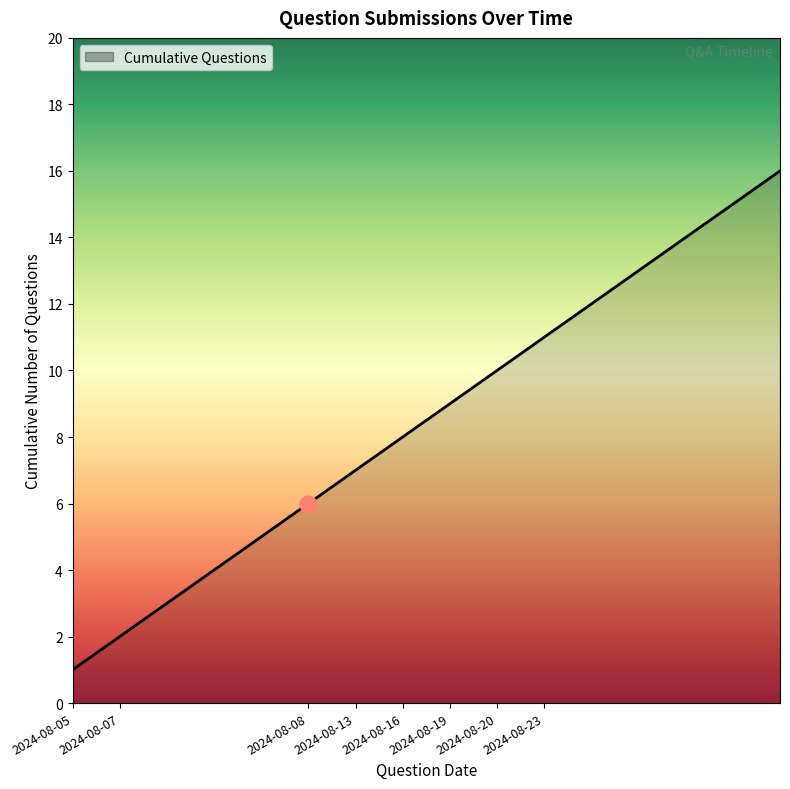

What is the greatest value displayed?

16